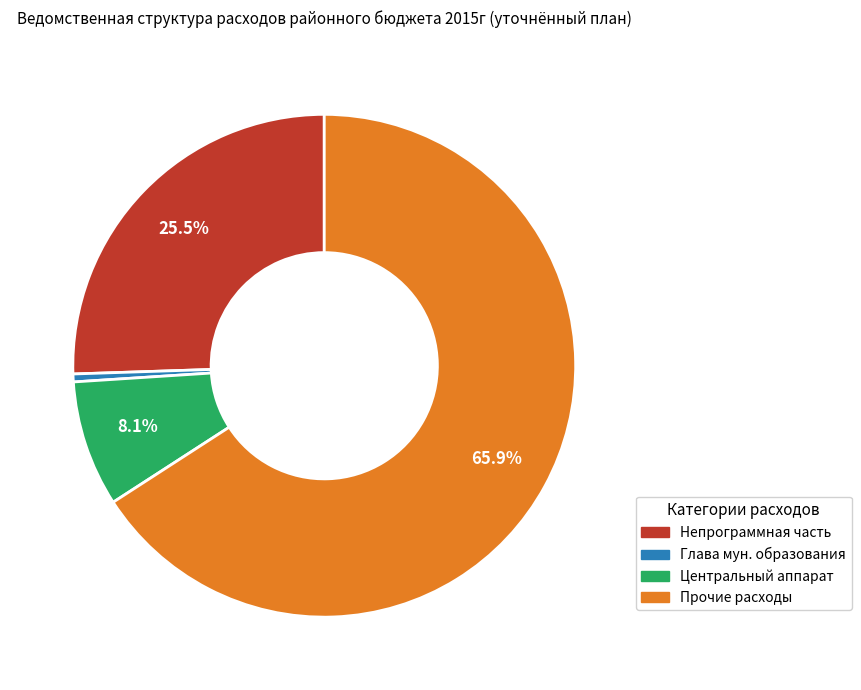

Which category has the biggest portion of the pie?

Прочие расходы